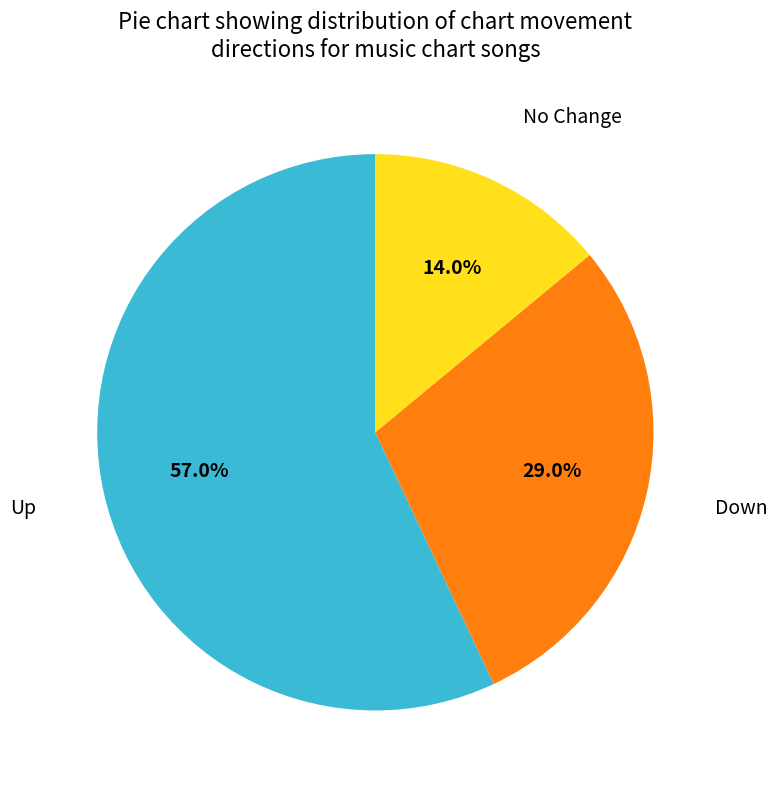

Is there a majority slice in this chart?

Yes